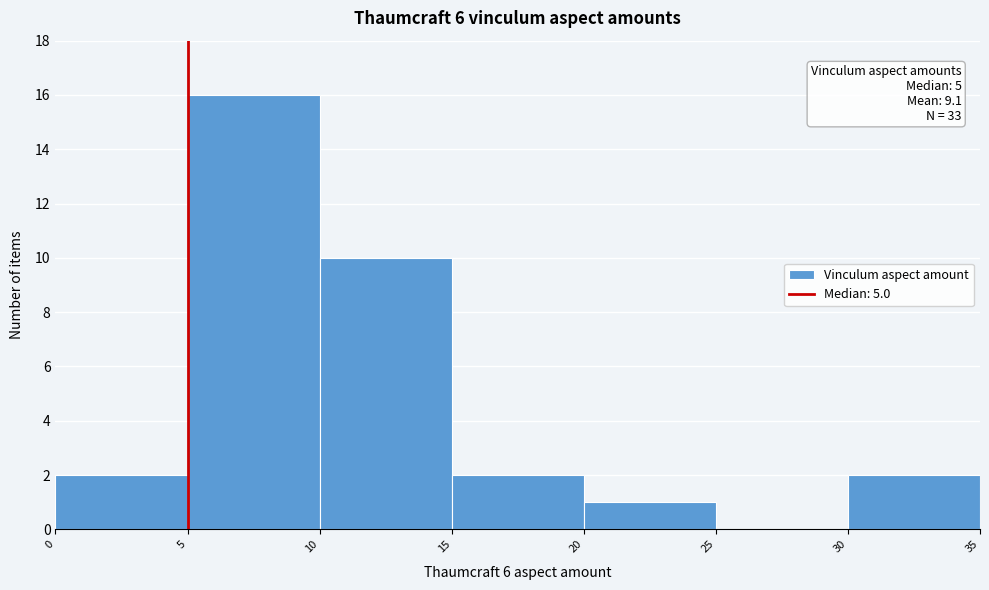

Over which range of the x-axis is the bar tallest?

5 to 10